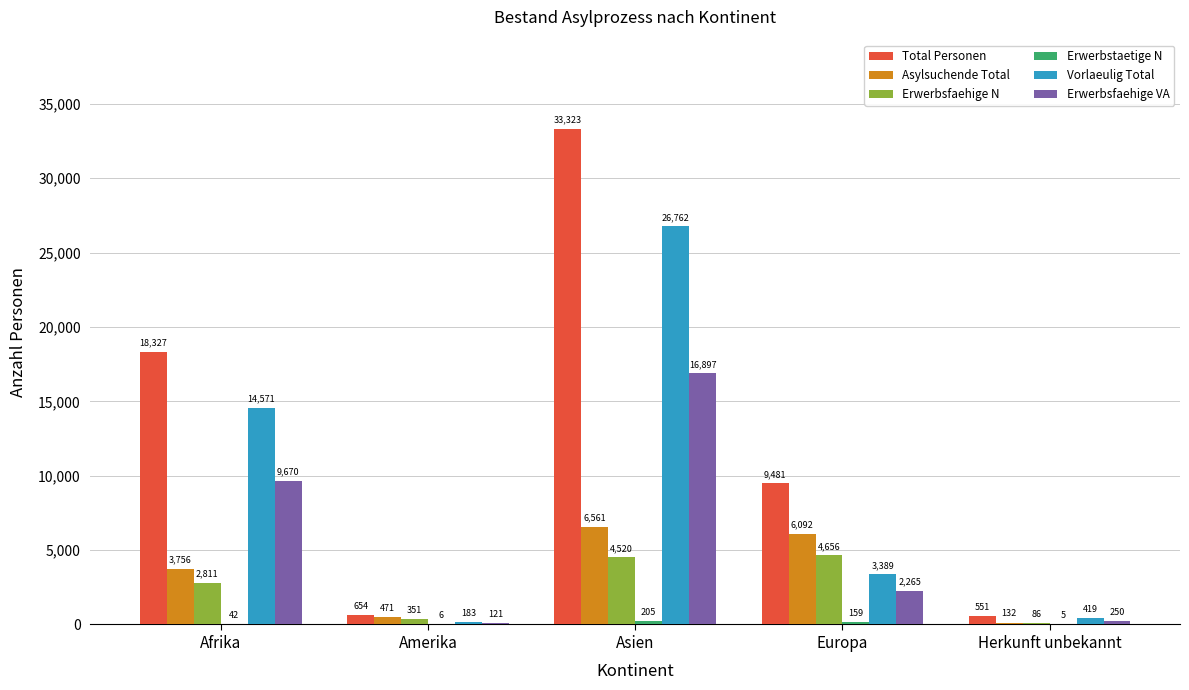

What is the sum of the Erwerbsfaehige N values at Amerika and Afrika?

3162